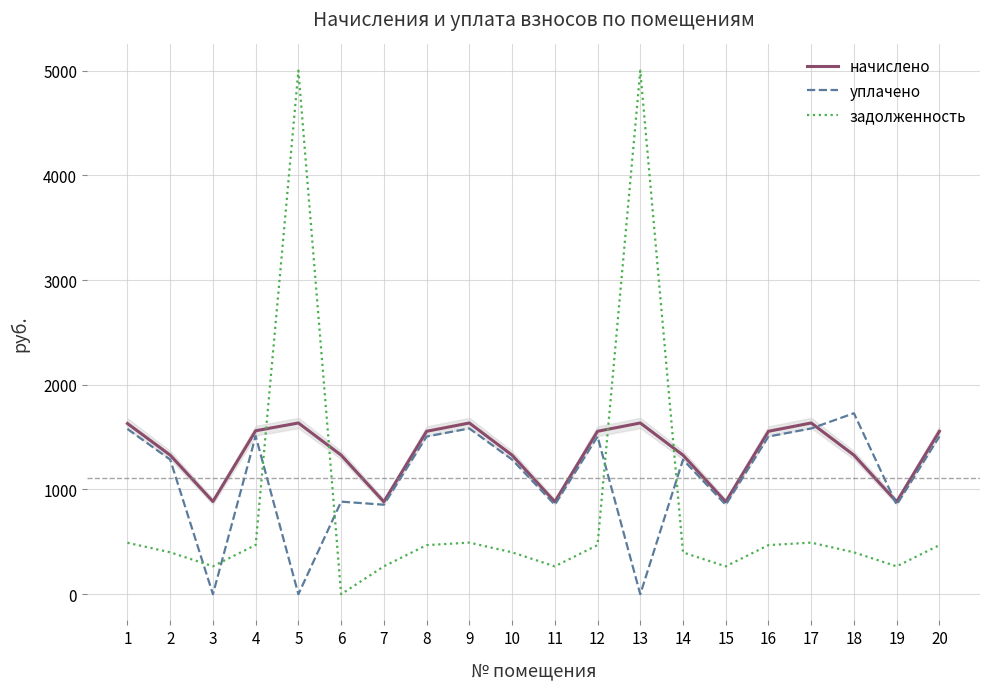

The начислено series shows 1328.1 at 14. True or false?

True